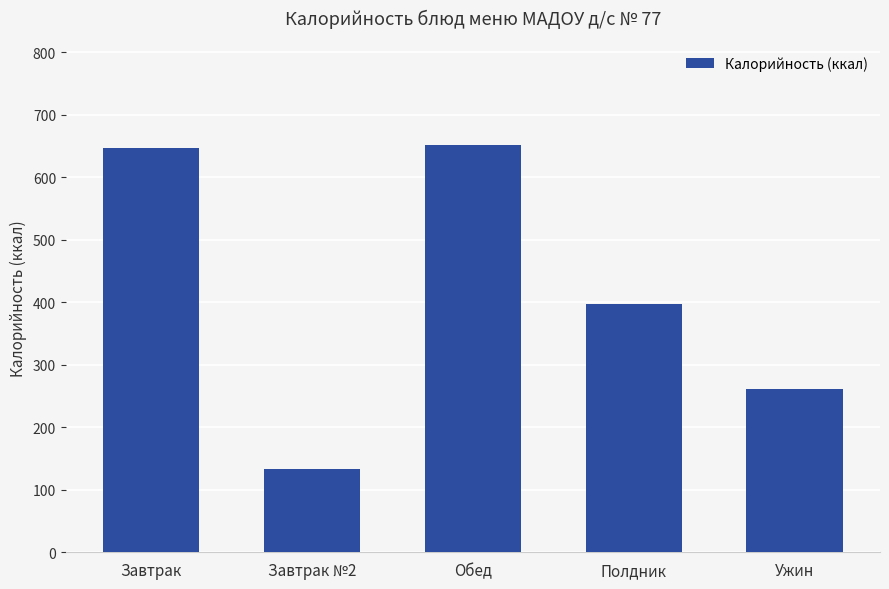

What is the value of the 2nd bar from the left?

133.0